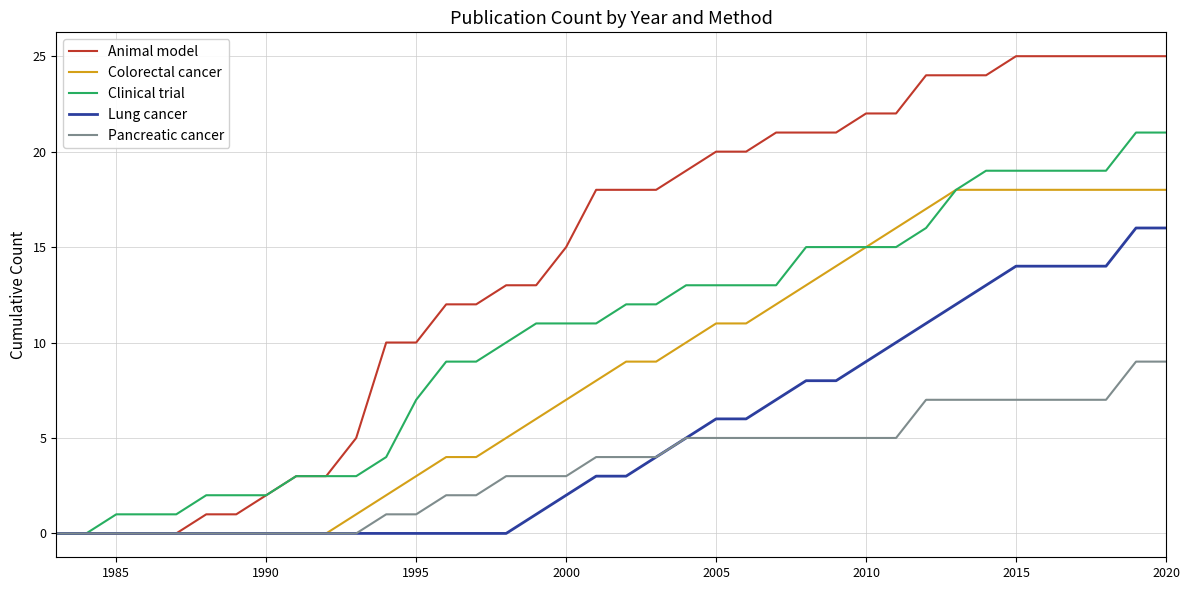

Reading right to left, list all the values displayed in this chart.

Animal model: 25	25	25	25	25	25	24	24	24	22	22	21	21	21	20	20	19	18	18	18	15	13	13	12	12	10	10	5	3	3	2	1	1	0	0	0	0	0
Colorectal cancer: 18	18	18	18	18	18	18	18	17	16	15	14	13	12	11	11	10	9	9	8	7	6	5	4	4	3	2	1	0	0	0	0	0	0	0	0	0	0
Clinical trial: 21	21	19	19	19	19	19	18	16	15	15	15	15	13	13	13	13	12	12	11	11	11	10	9	9	7	4	3	3	3	2	2	2	1	1	1	0	0
Lung cancer: 16	16	14	14	14	14	13	12	11	10	9	8	8	7	6	6	5	4	3	3	2	1	0	0	0	0	0	0	0	0	0	0	0	0	0	0	0	0
Pancreatic cancer: 9	9	7	7	7	7	7	7	7	5	5	5	5	5	5	5	5	4	4	4	3	3	3	2	2	1	1	0	0	0	0	0	0	0	0	0	0	0